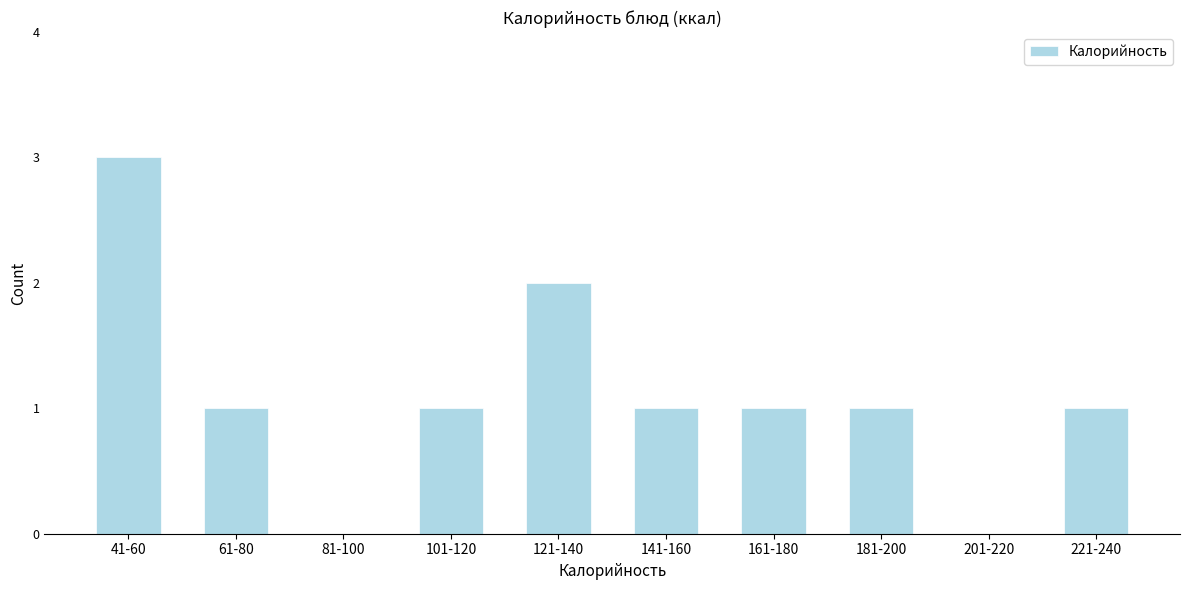

Reading left to right, what are all the values shown in this chart?

41-60=3	61-80=1	81-100=0	101-120=1	121-140=2	141-160=1	161-180=1	181-200=1	201-220=0	221-240=1